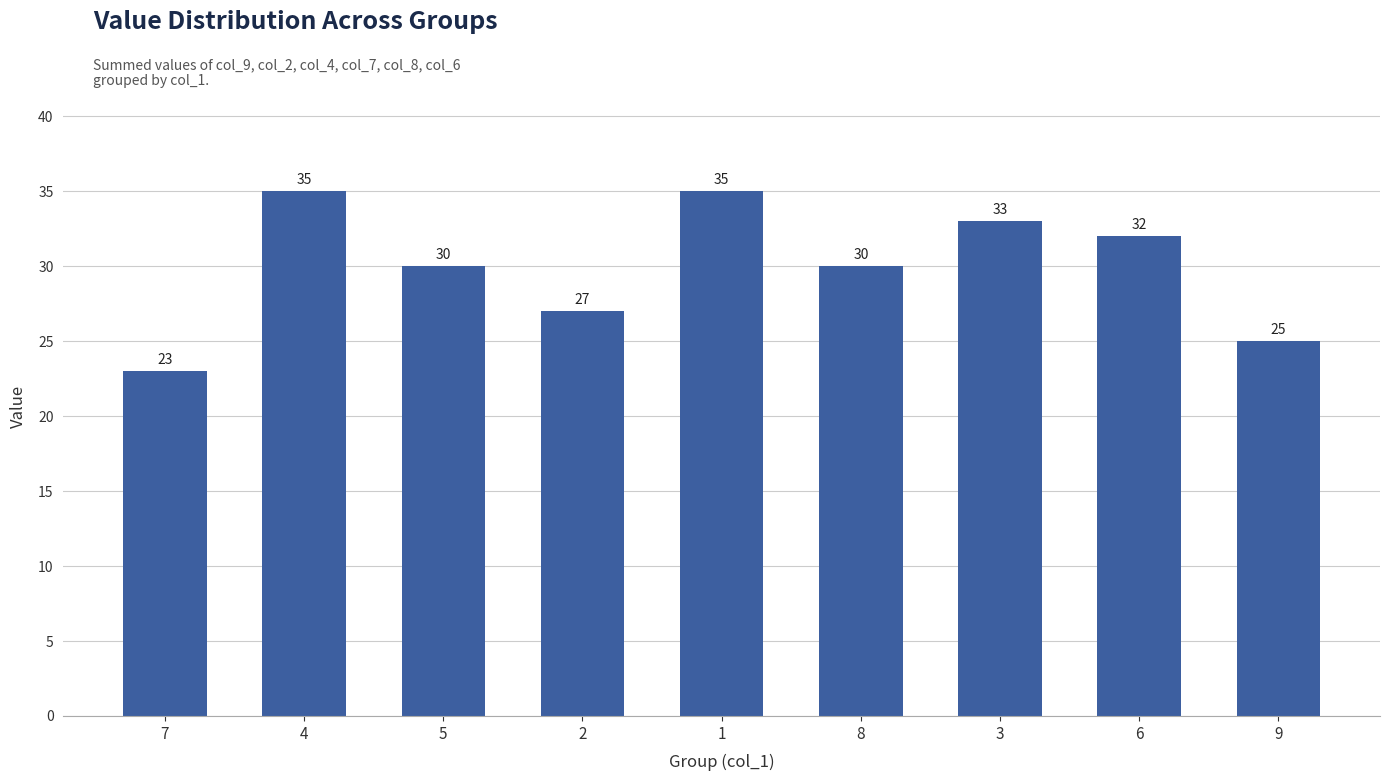

What is the difference between the values at 2 and 1?

8